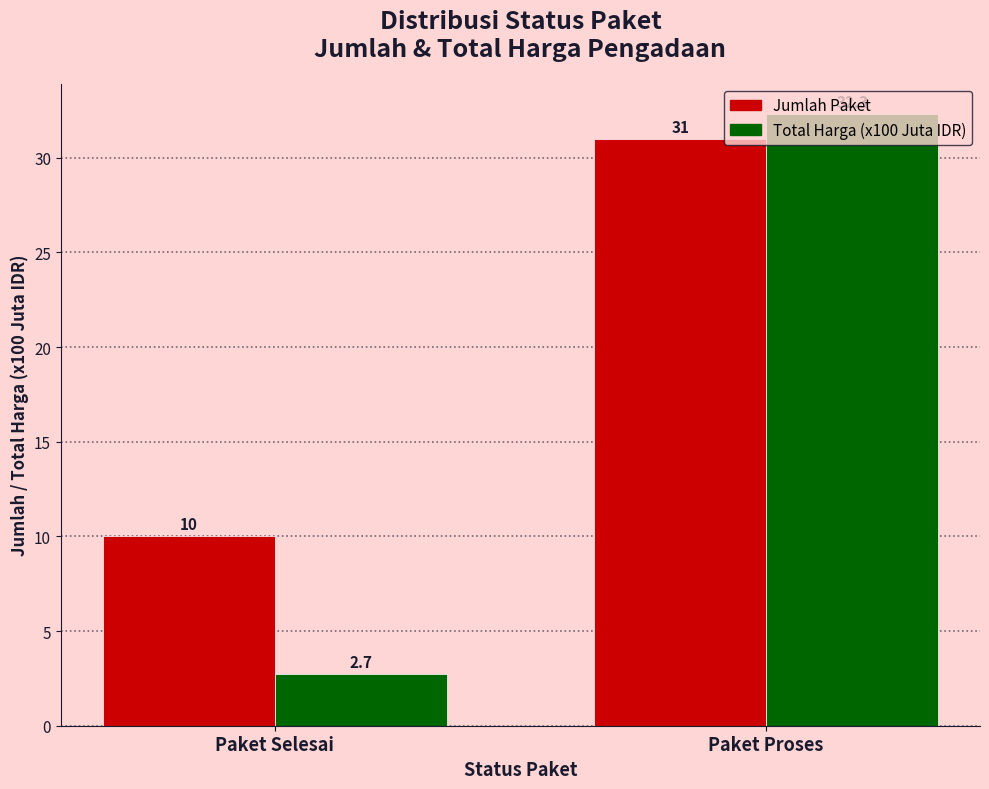

What are all the series names shown in the legend?

Jumlah Paket, Total Harga (x100 Juta IDR)